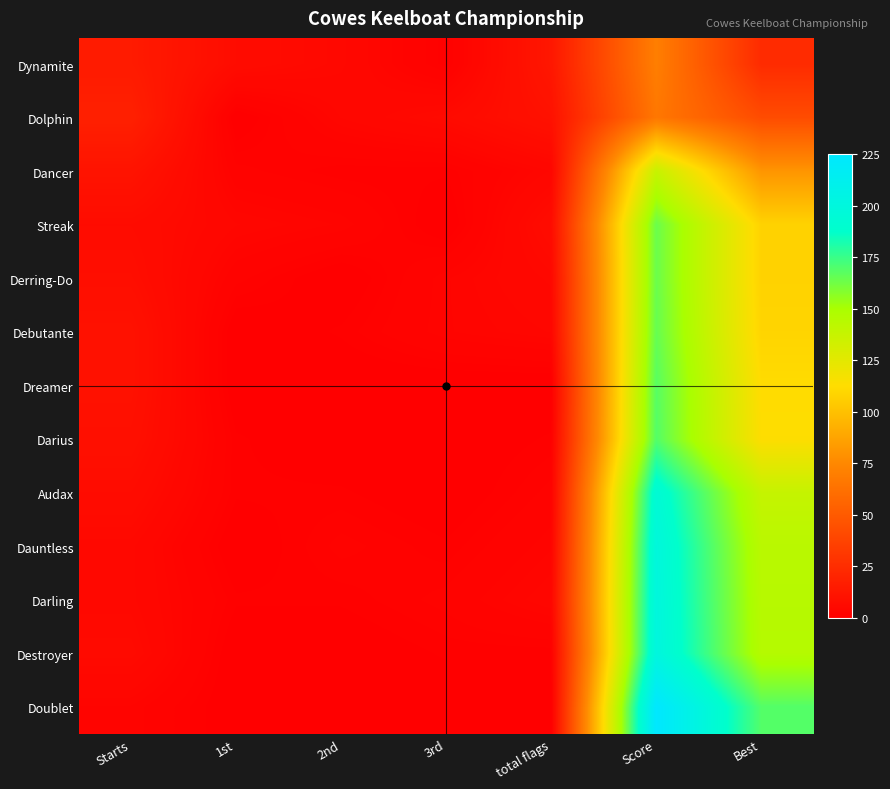

What is the greatest value displayed?

225